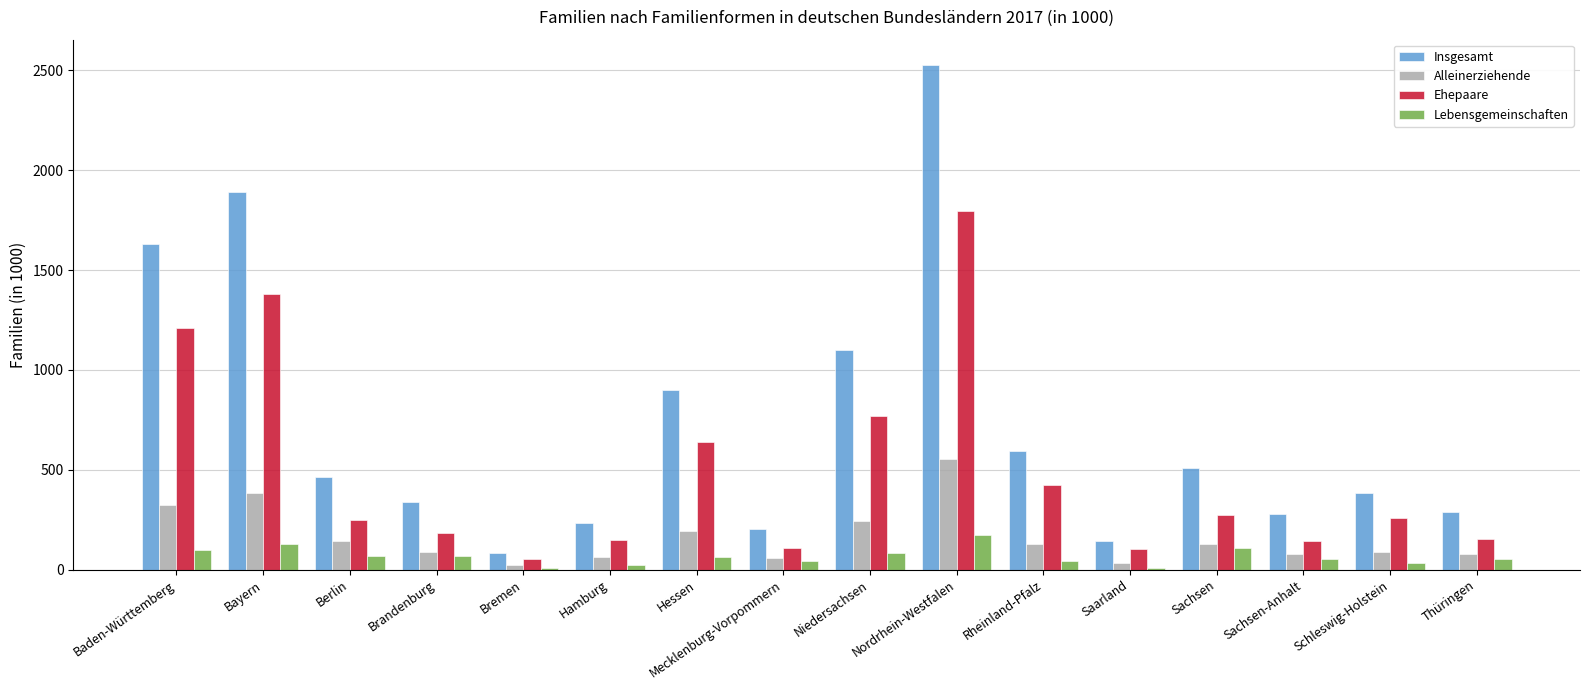

Is the value of Alleinerziehende at Thüringen greater than the value of Lebensgemeinschaften at Bremen?

Yes